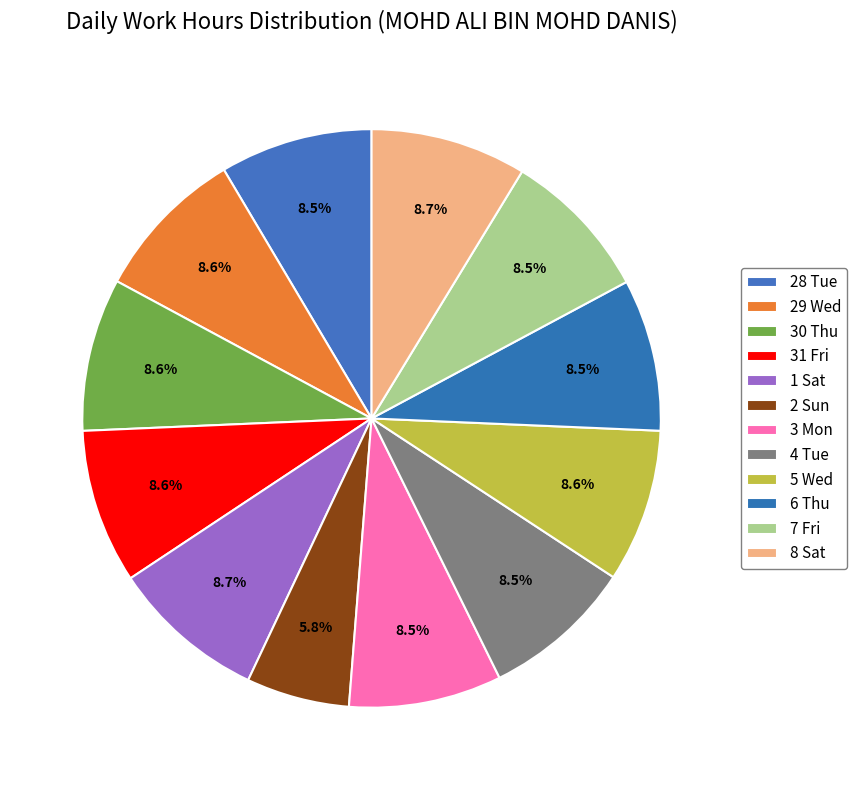

What percentage do 31 Fri and 30 Thu together represent?

17.2%